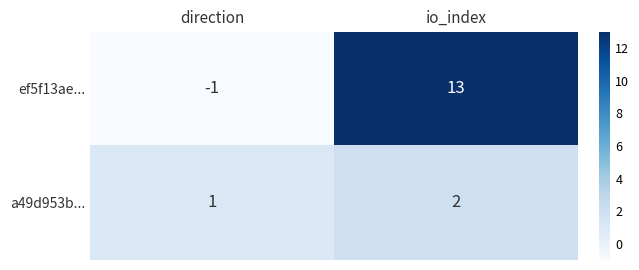

Reading left to right, list all the values displayed in this chart.

ef5f13ae...: -1	13
a49d953b...: 1	2